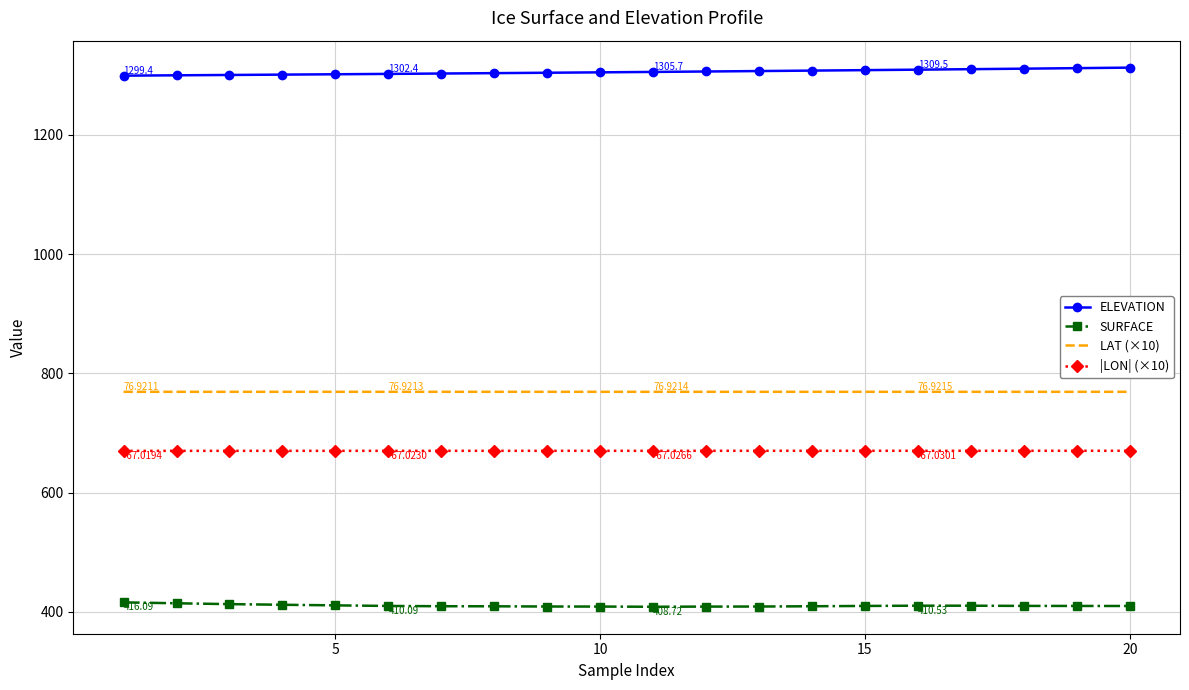

List the series in order of their peak value, highest first.

ELEVATION, LAT (×10), |LON| (×10), SURFACE